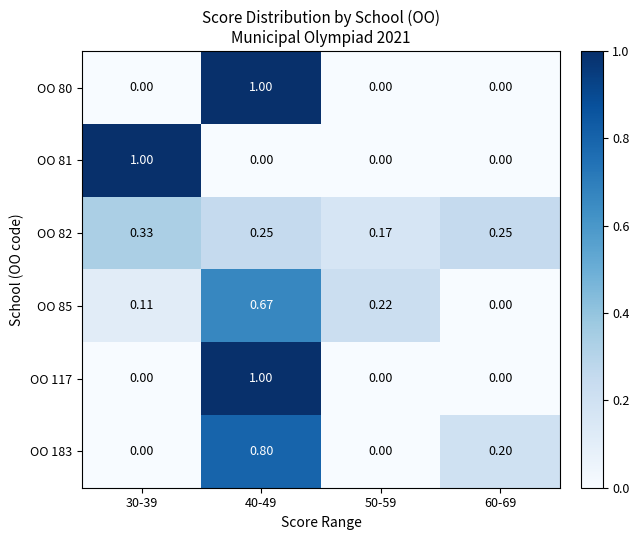

Is the value of OO 80 at 40-49 greater than the value of OO 117 at 60-69?

Yes